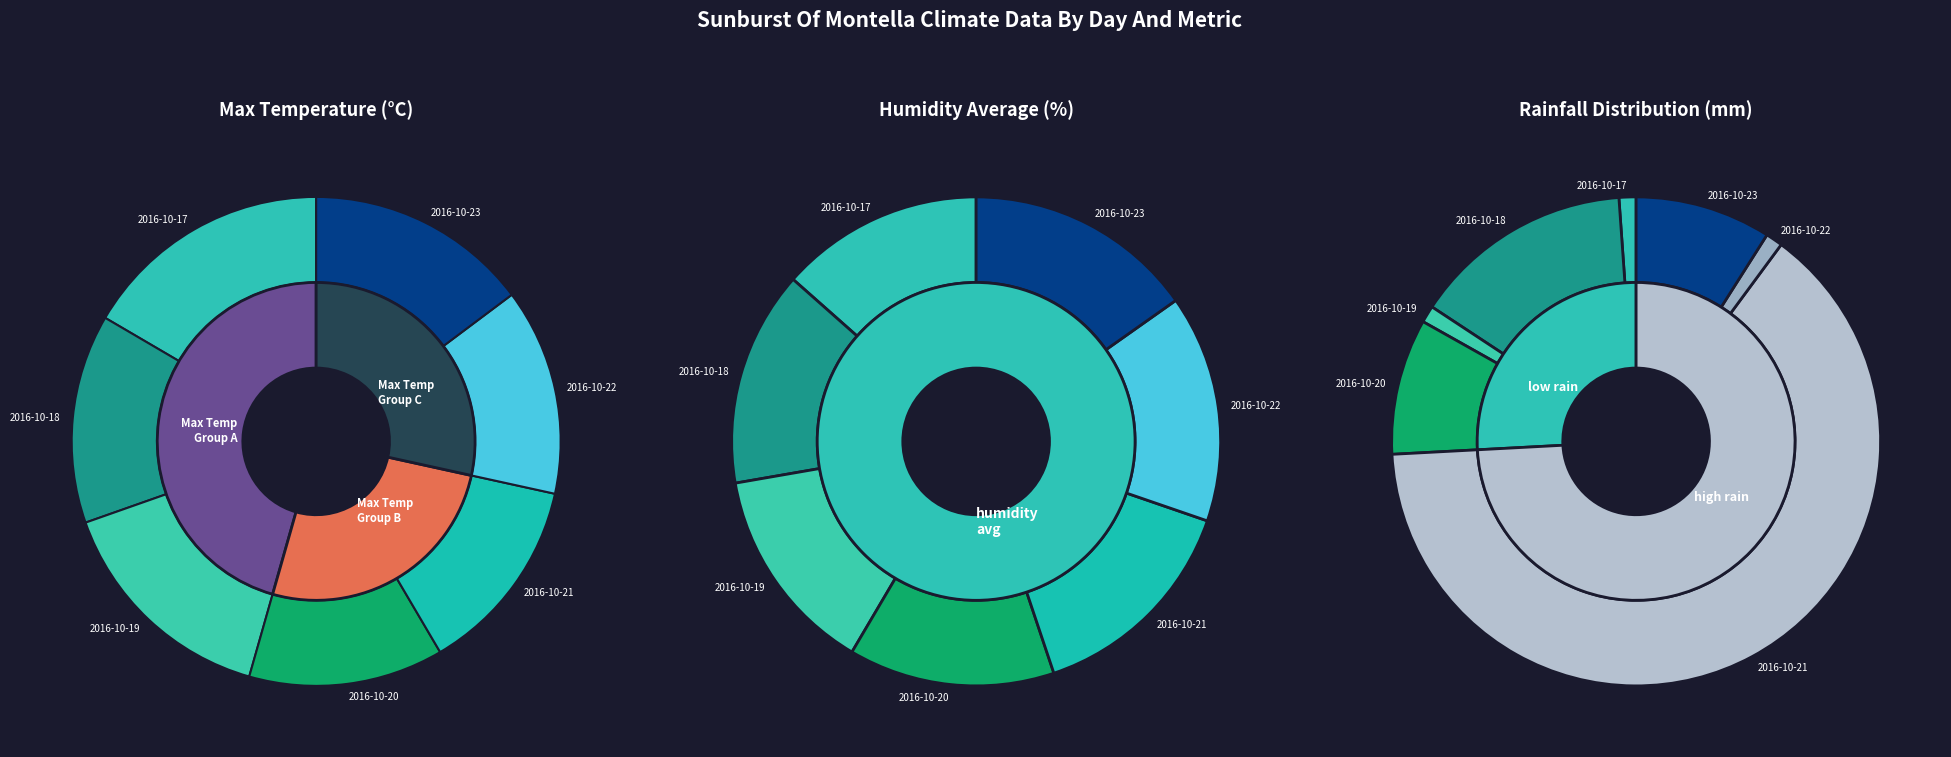

True or false: 2016-10-17 accounts for 17% of the total.

True